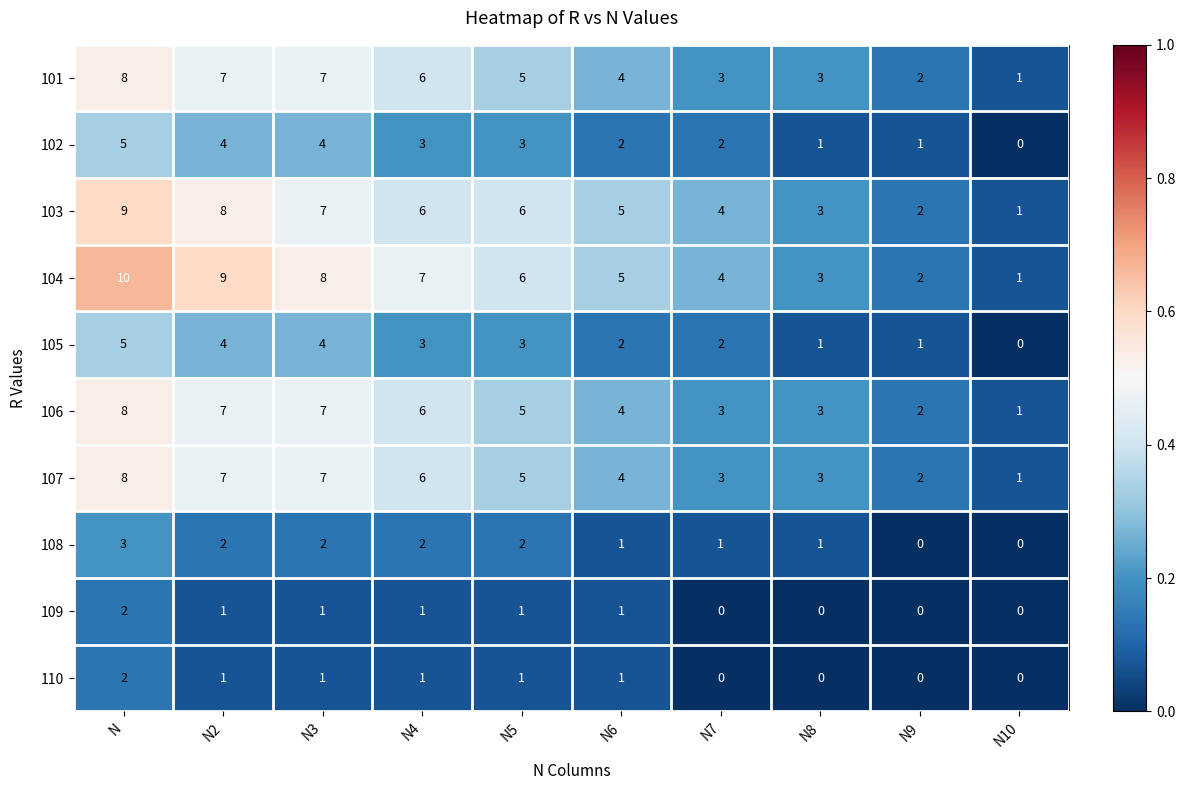

At which category is the sum across all series the highest?

N